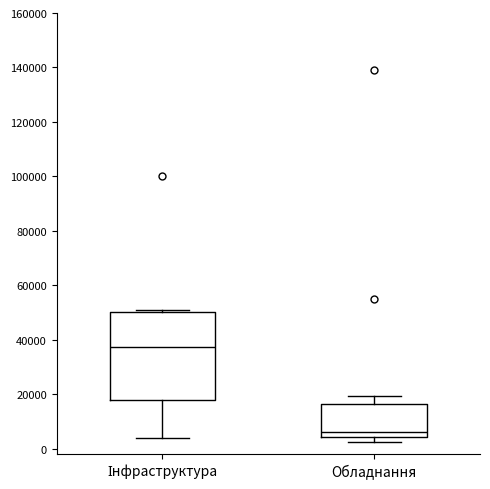

Which box has the highest median line?

Інфраструктура